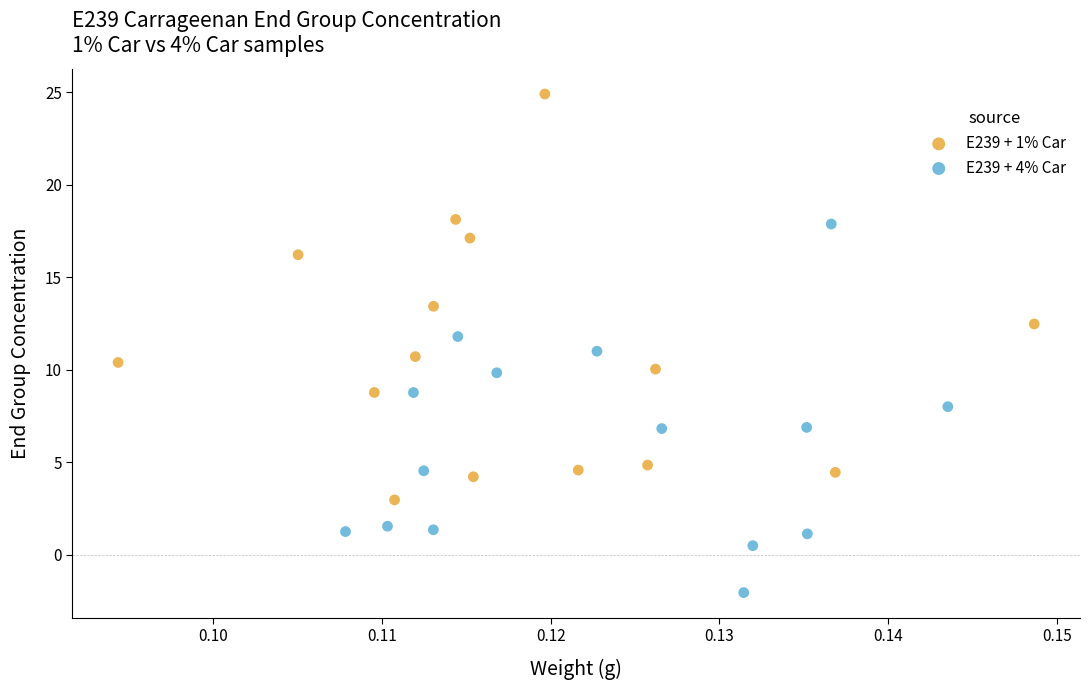

Which series reaches the maximum Y coordinate?

E239 + 1% Car